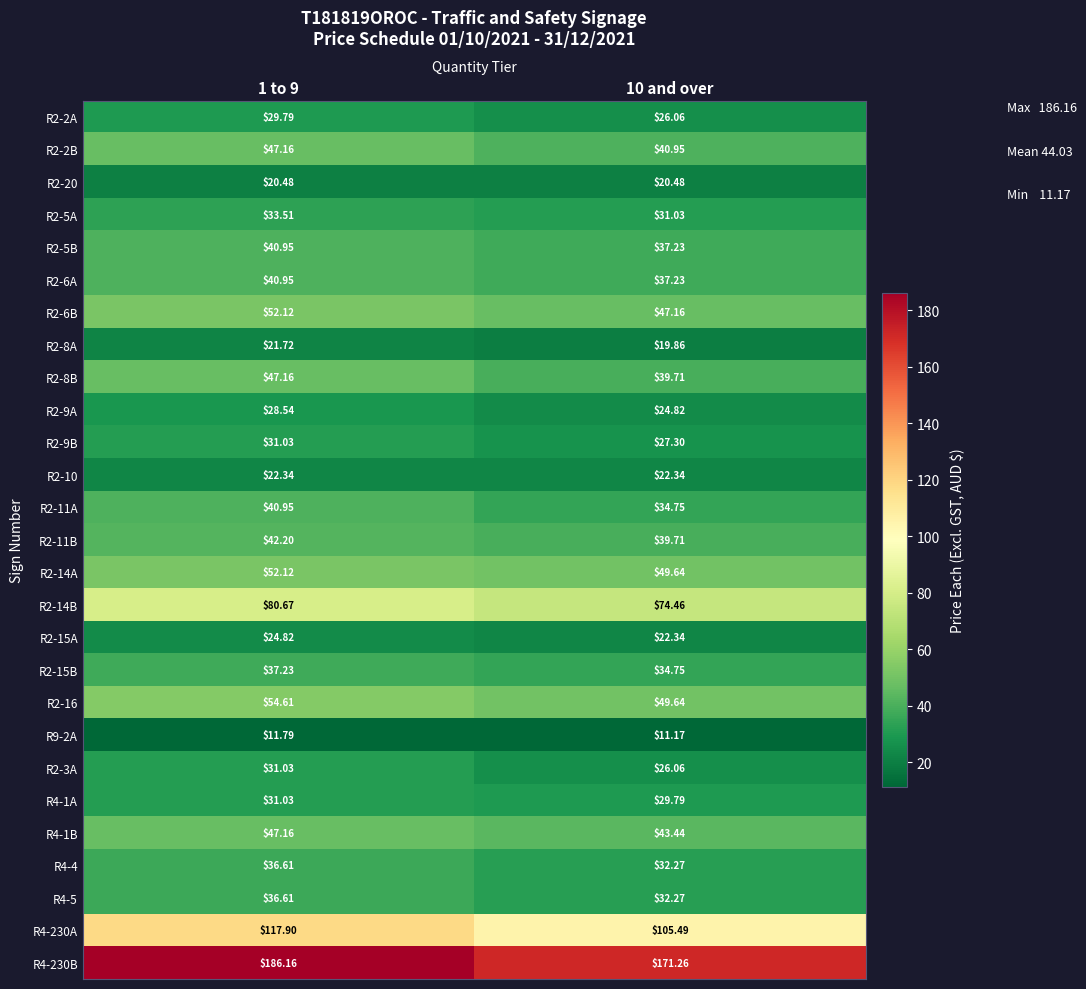

How many categories are shown in the chart?

2